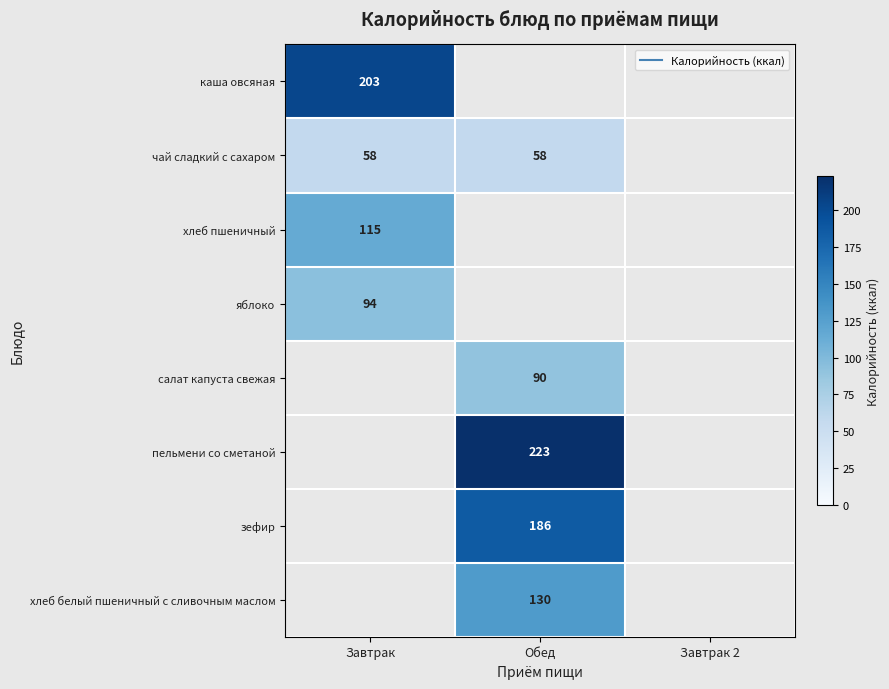

The value of яблоко at Завтрак is 94.0. True or false?

True